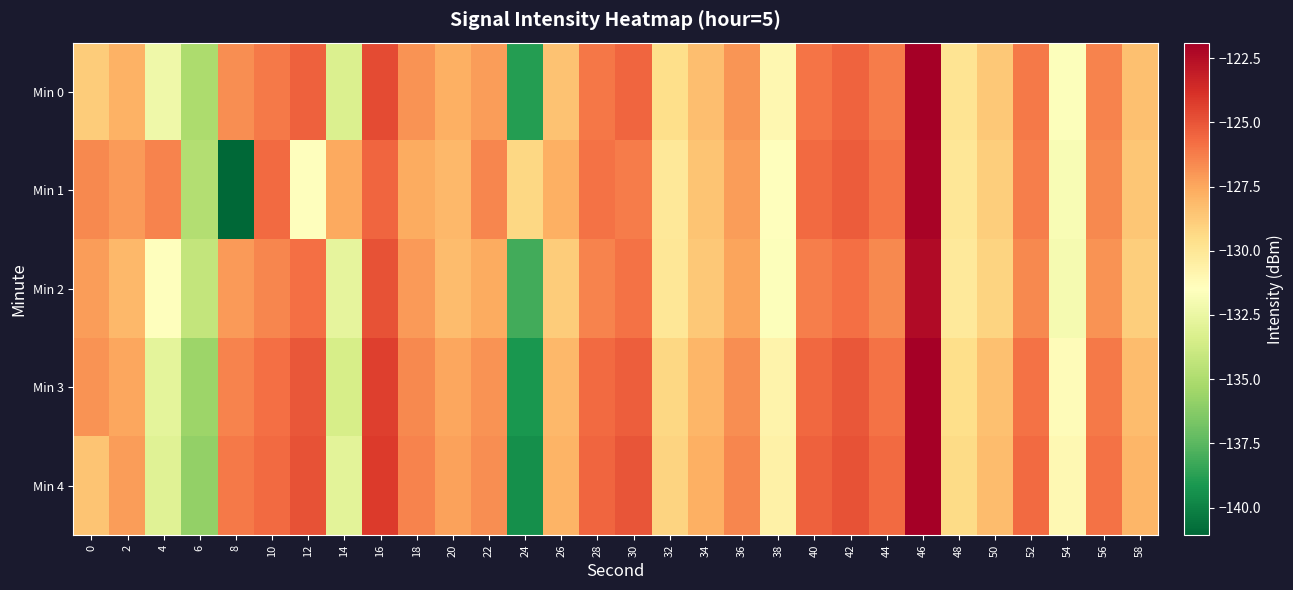

At which category is the sum across all series the highest?

46